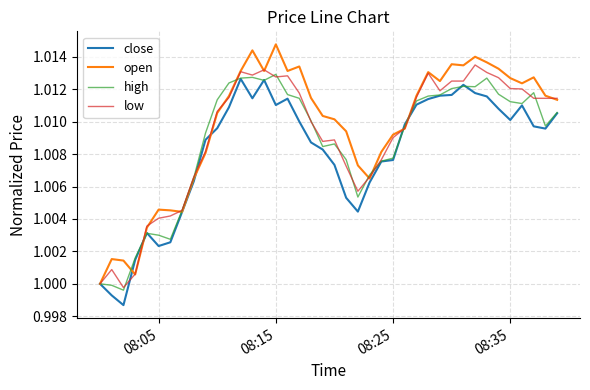

How many categories are shown in the chart?

40